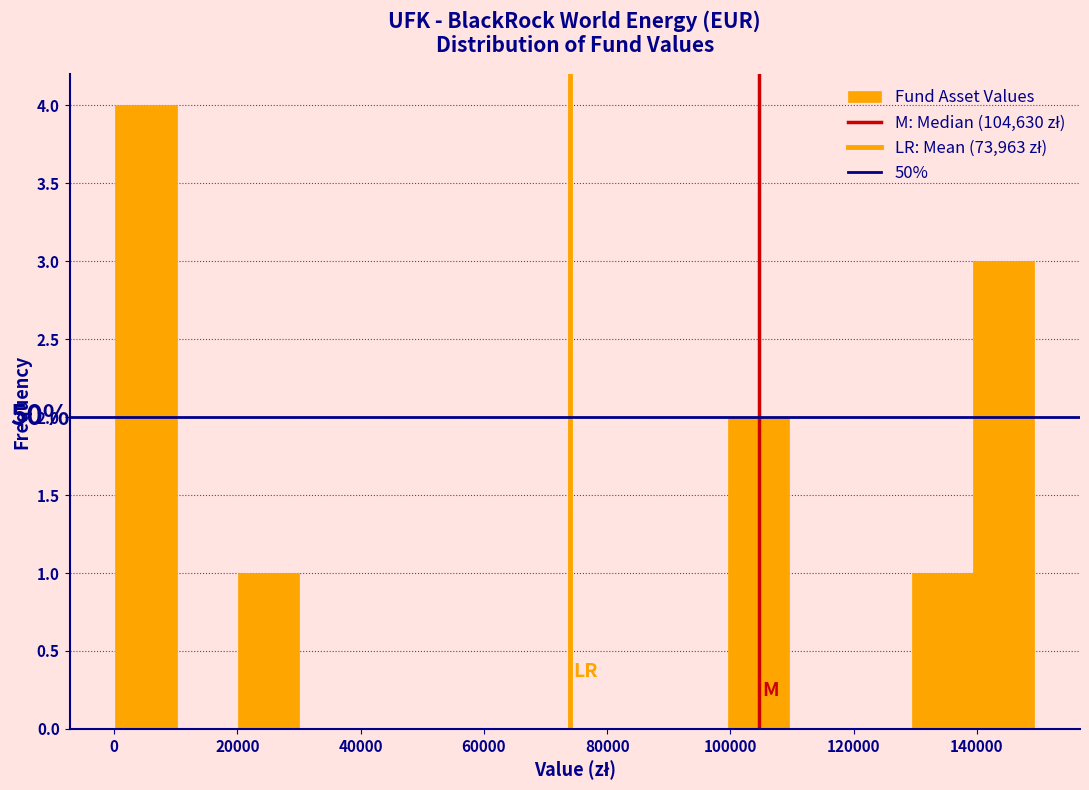

Over which range of the x-axis is the bar tallest?

0 to 10000